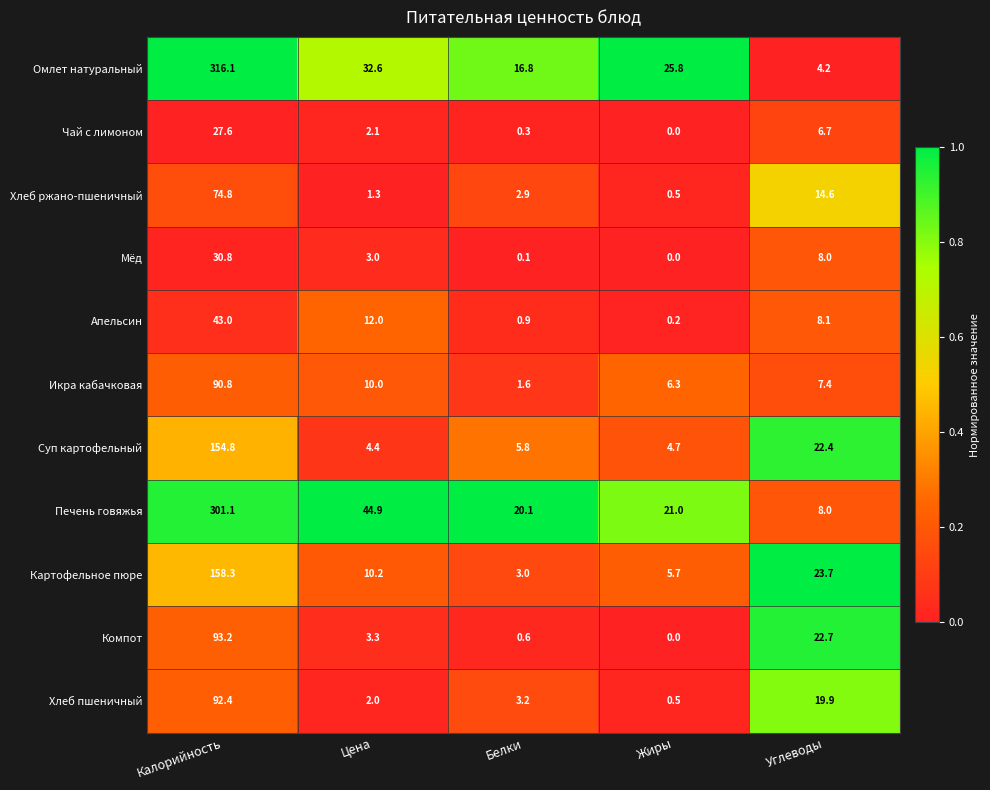

Which series has the largest total across all categories?

Омлет натуральный